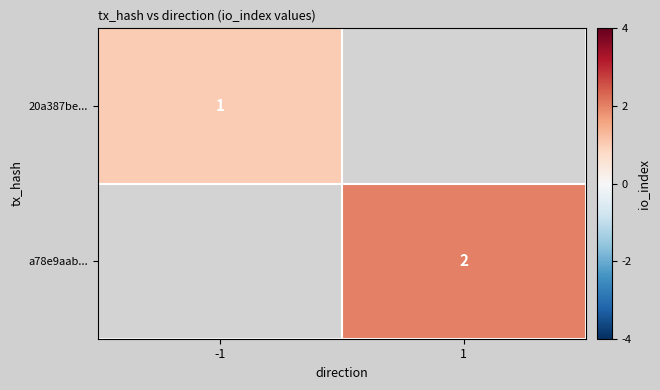

How many categories are shown in the chart?

2